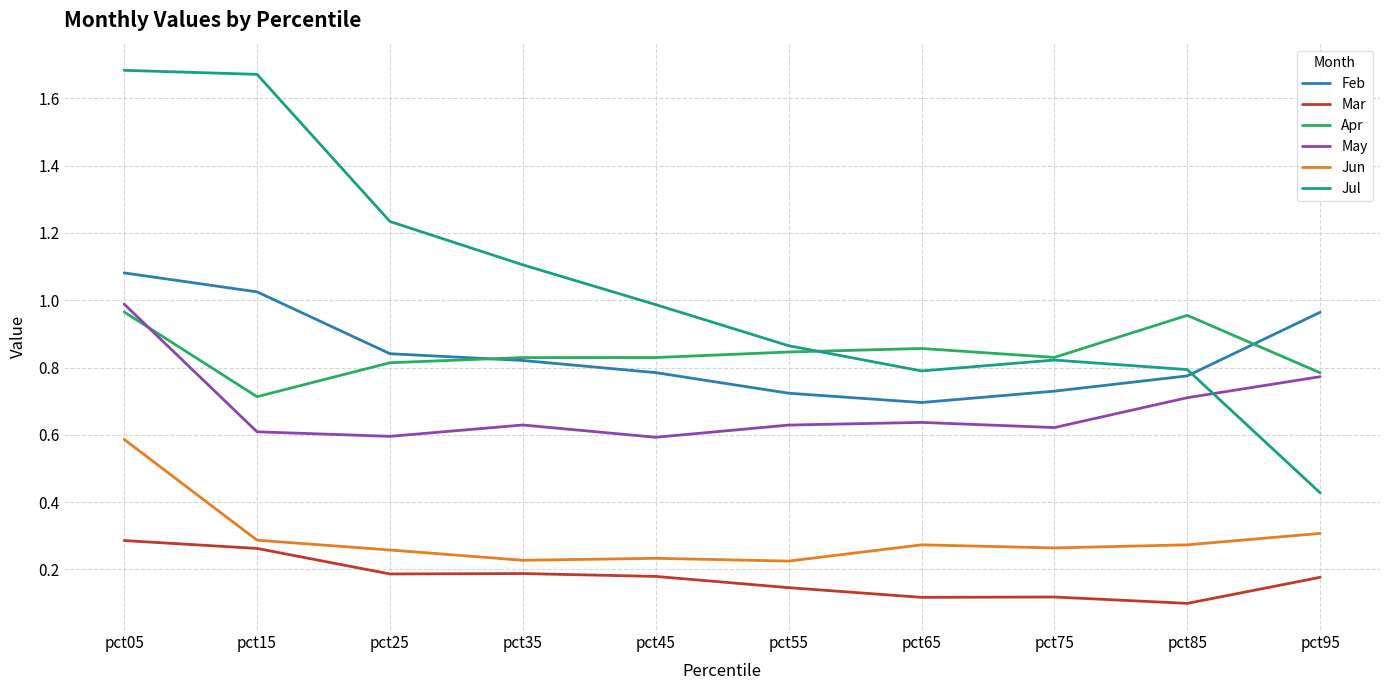

True or false: Apr and Mar intersect in this chart.

False